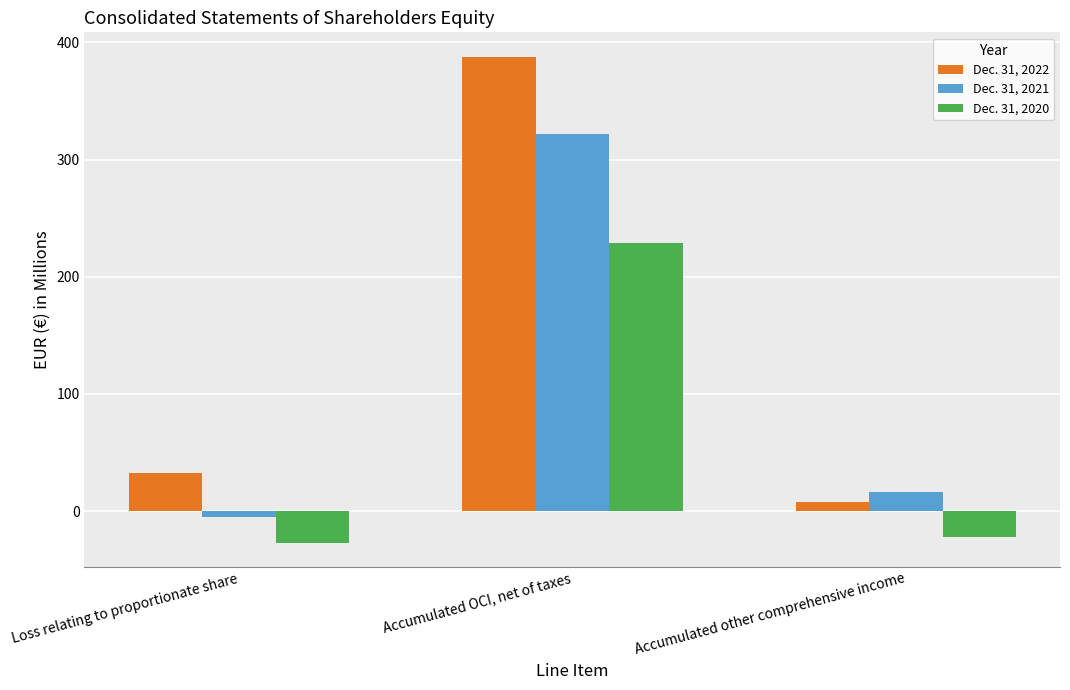

List the series in order of their overall mean, lowest first.

Dec. 31, 2020, Dec. 31, 2021, Dec. 31, 2022